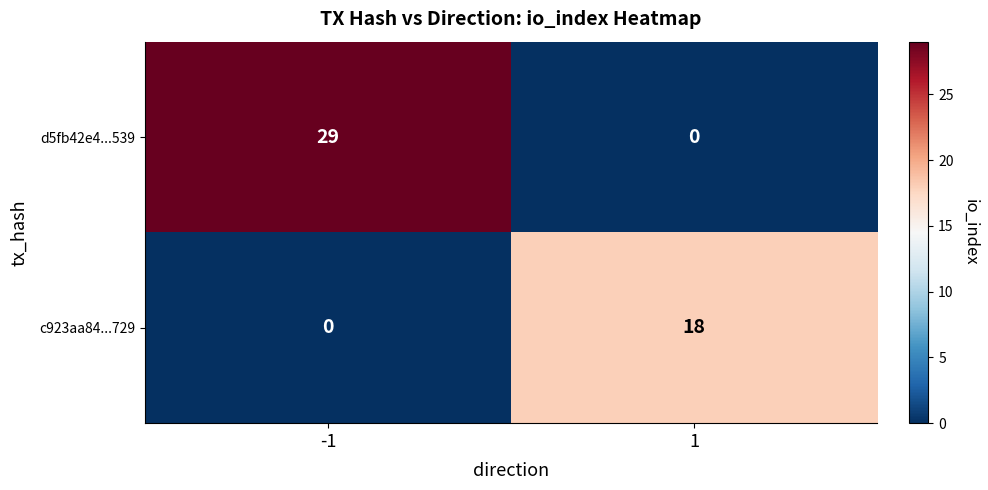

What is the total value across all series at 1?

18